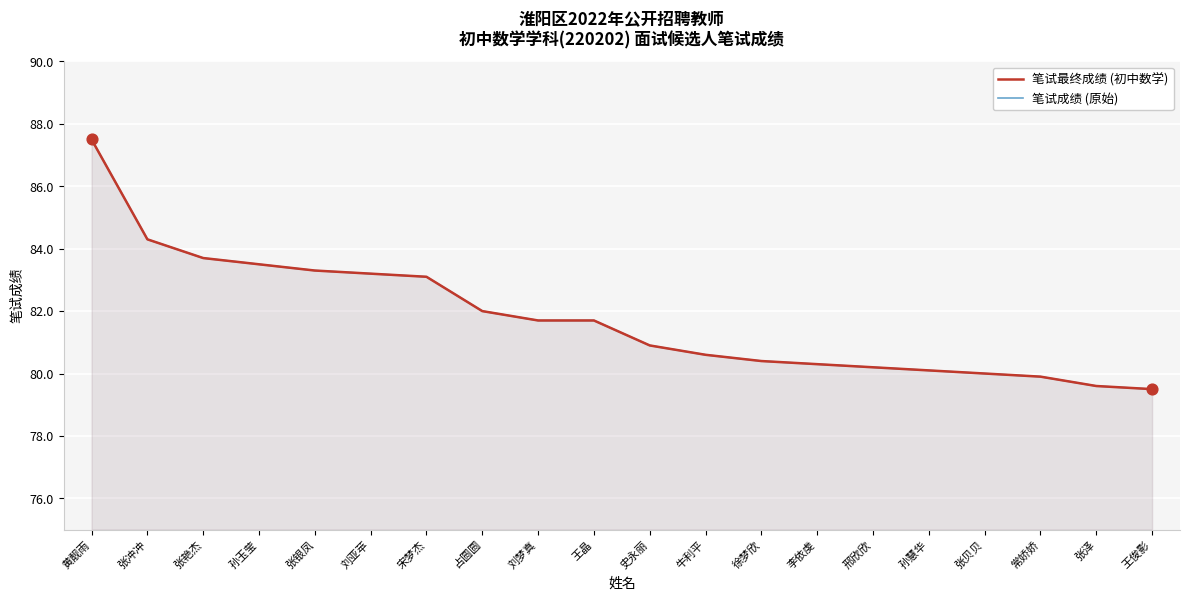

At which category is the sum across all series the highest?

黄靓雨